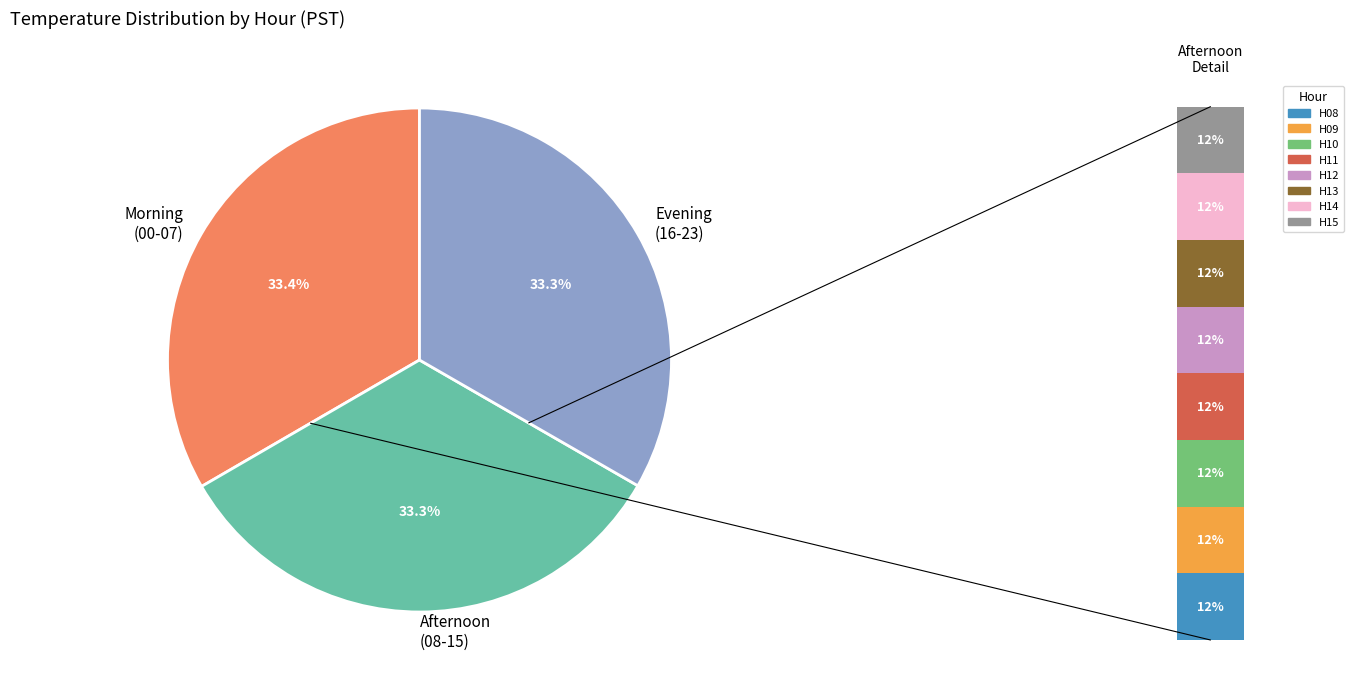

True or false: Hour 17 accounts for 4% of the total.

True